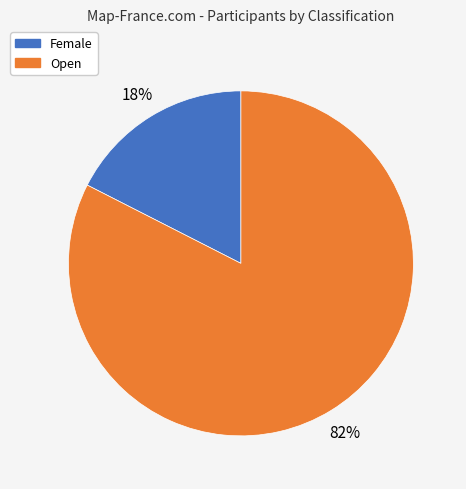

What is the smallest slice in the pie chart?

Female